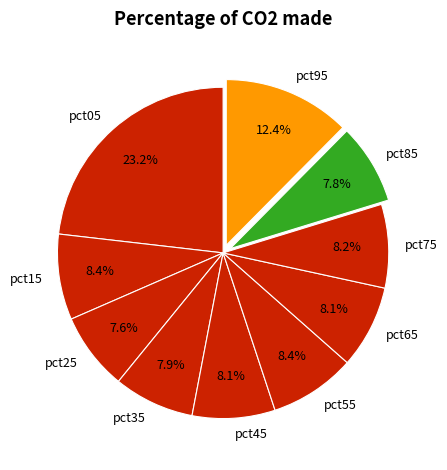

What portion of the pie excludes pct95?

87.6%